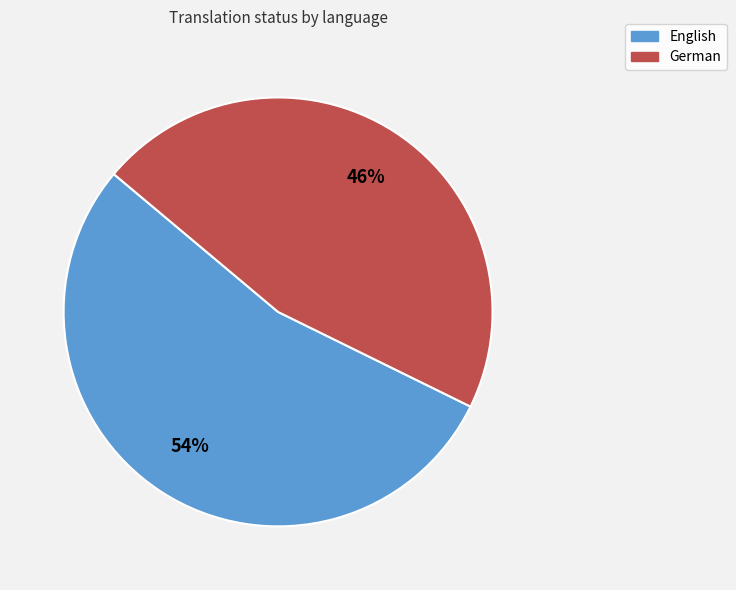

Rank the categories by value from highest to lowest.

English, German